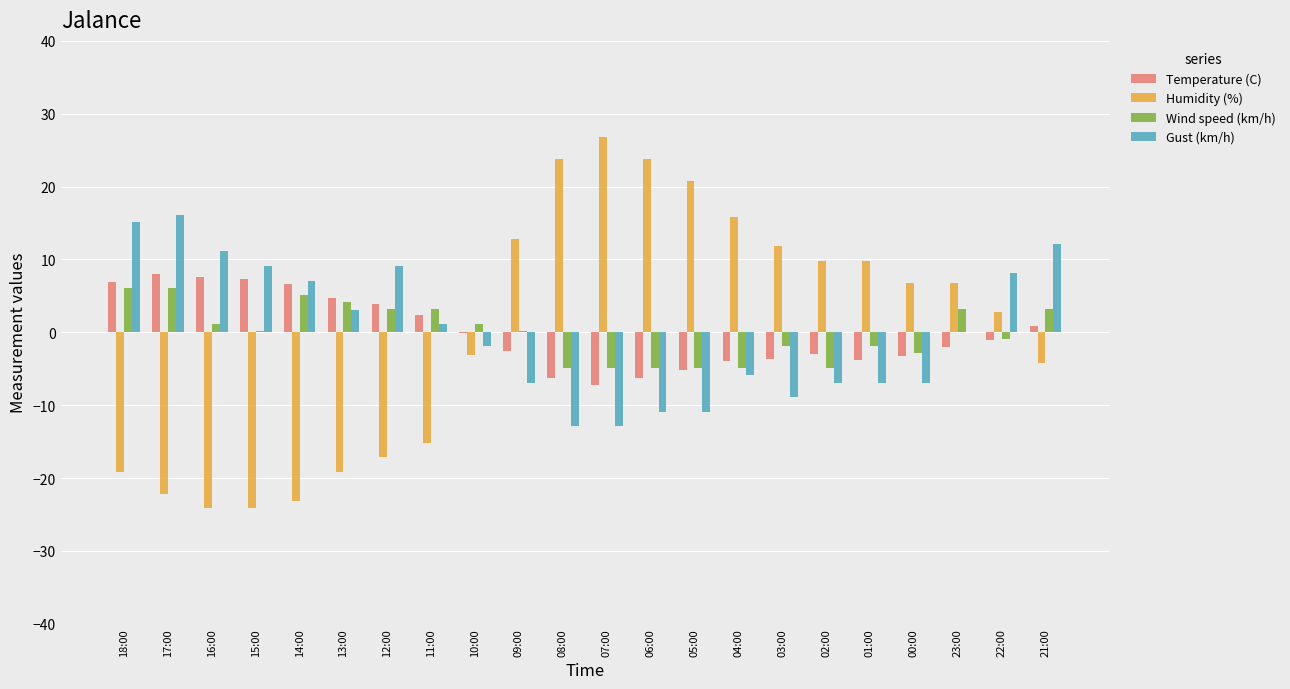

Is it true that Temperature (C) equals -2.5 at 09:00?

True